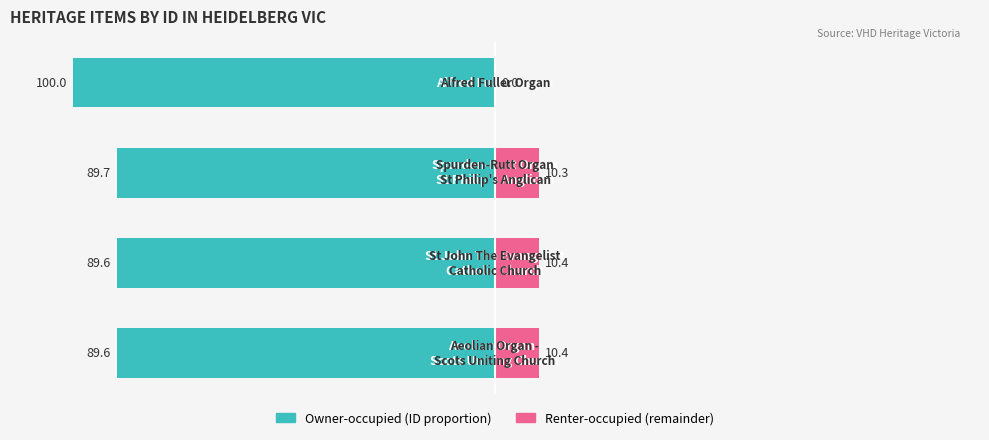

The ID (left scale) series shows -89.7 at 2. True or false?

True